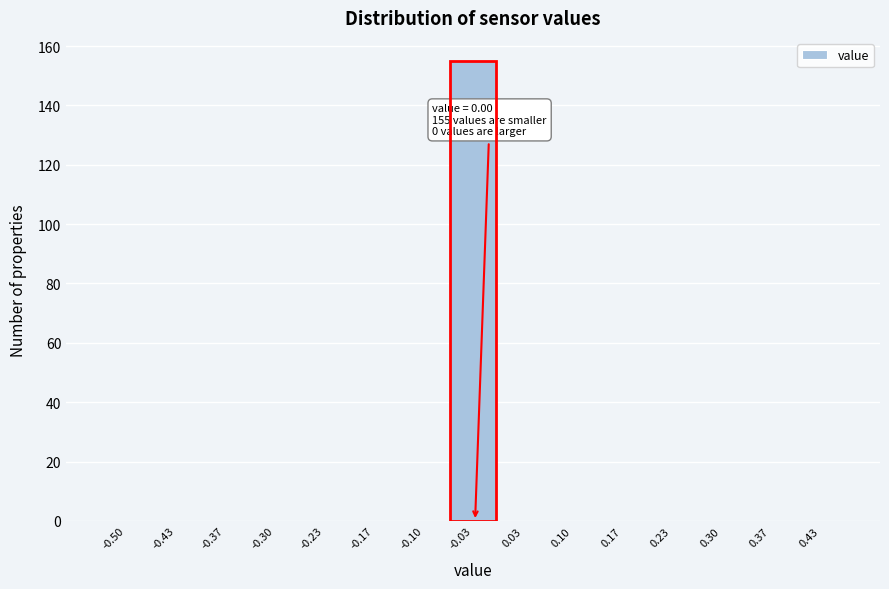

Reading left to right, what are all the values shown in this chart?

-0.50=0	-0.43=0	-0.37=0	-0.30=0	-0.23=0	-0.17=0	-0.10=0	-0.03=155	0.03=0	0.10=0	0.17=0	0.23=0	0.30=0	0.37=0	0.43=0